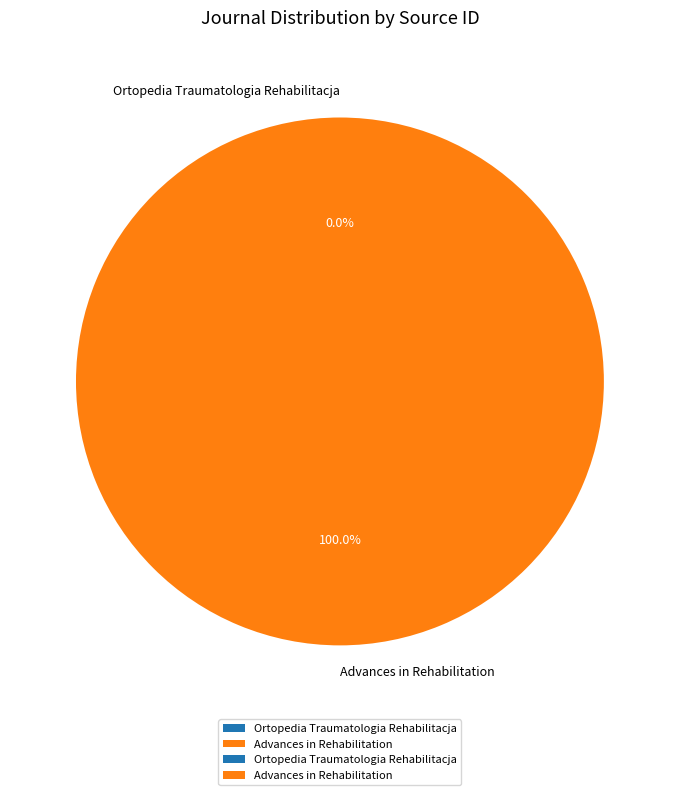

Which category has the biggest portion of the pie?

Advances in Rehabilitation